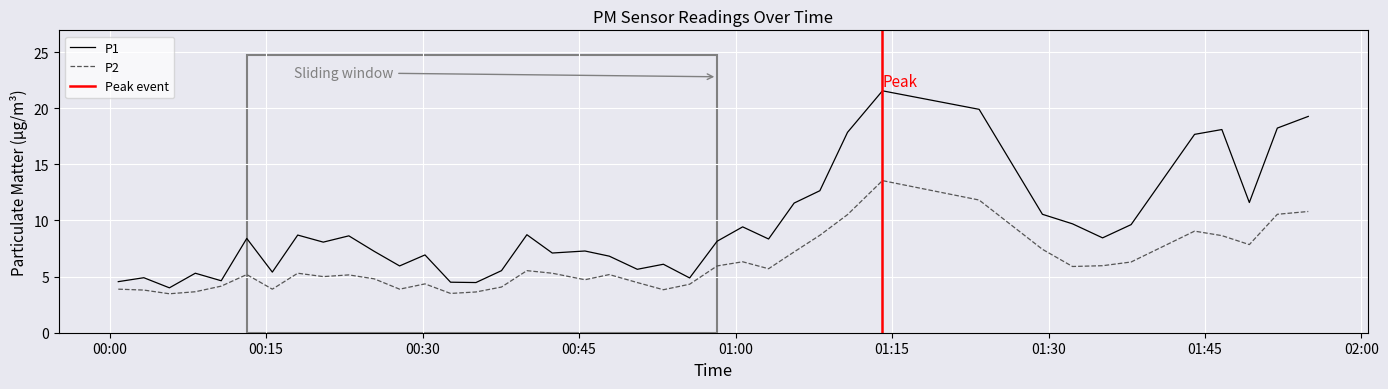

True or false: P2 and P1 intersect in this chart.

False